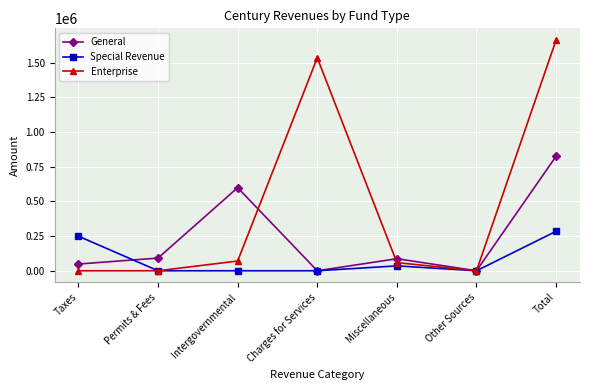

Rank the series by their maximum value, from highest to lowest.

Enterprise, General, Special Revenue